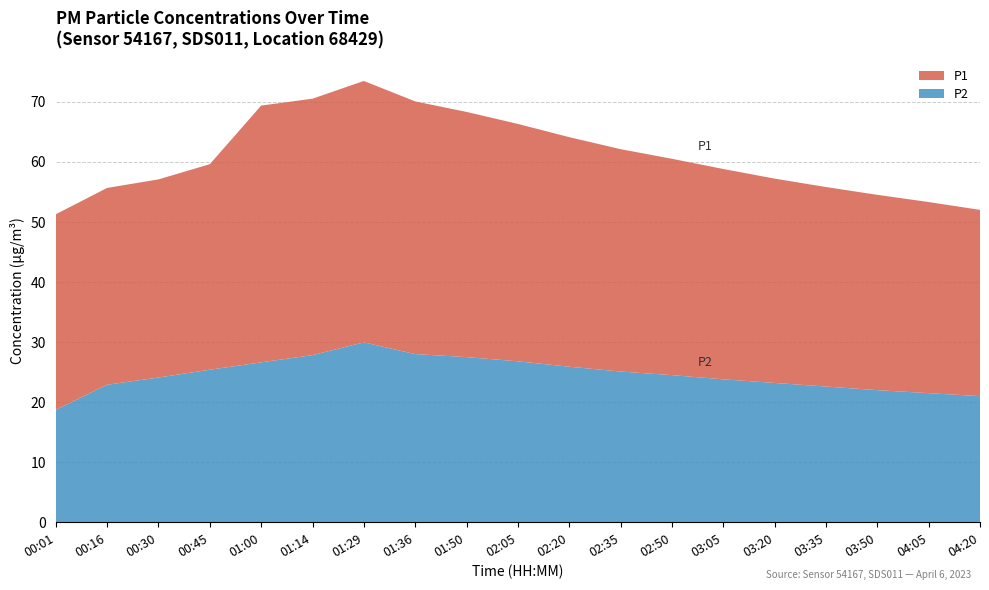

Reading right to left, what are all the values shown in this chart?

P2: 04:20=21.0	04:05=21.5	03:50=22.0	03:35=22.6	03:20=23.2	03:05=23.8	02:50=24.5	02:35=25.1	02:20=25.9	02:05=26.8	01:50=27.5	01:36=28.0	01:29=29.9	01:14=27.8	01:00=26.6	00:45=25.4	00:30=24.1	00:16=22.9	00:01=18.7
P1: 04:20=31.0	04:05=31.8	03:50=32.5	03:35=33.2	03:20=34.0	03:05=35.0	02:50=36.0	02:35=37.0	02:20=38.2	02:05=39.5	01:50=40.8	01:36=42.0	01:29=43.5	01:14=42.7	01:00=42.7	00:45=34.2	00:30=33.0	00:16=32.8	00:01=32.5